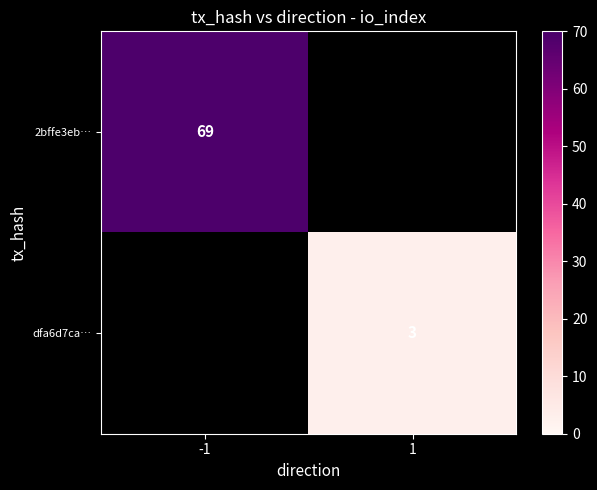

Is it true that 2bffe3eb… equals 15 at -1?

False